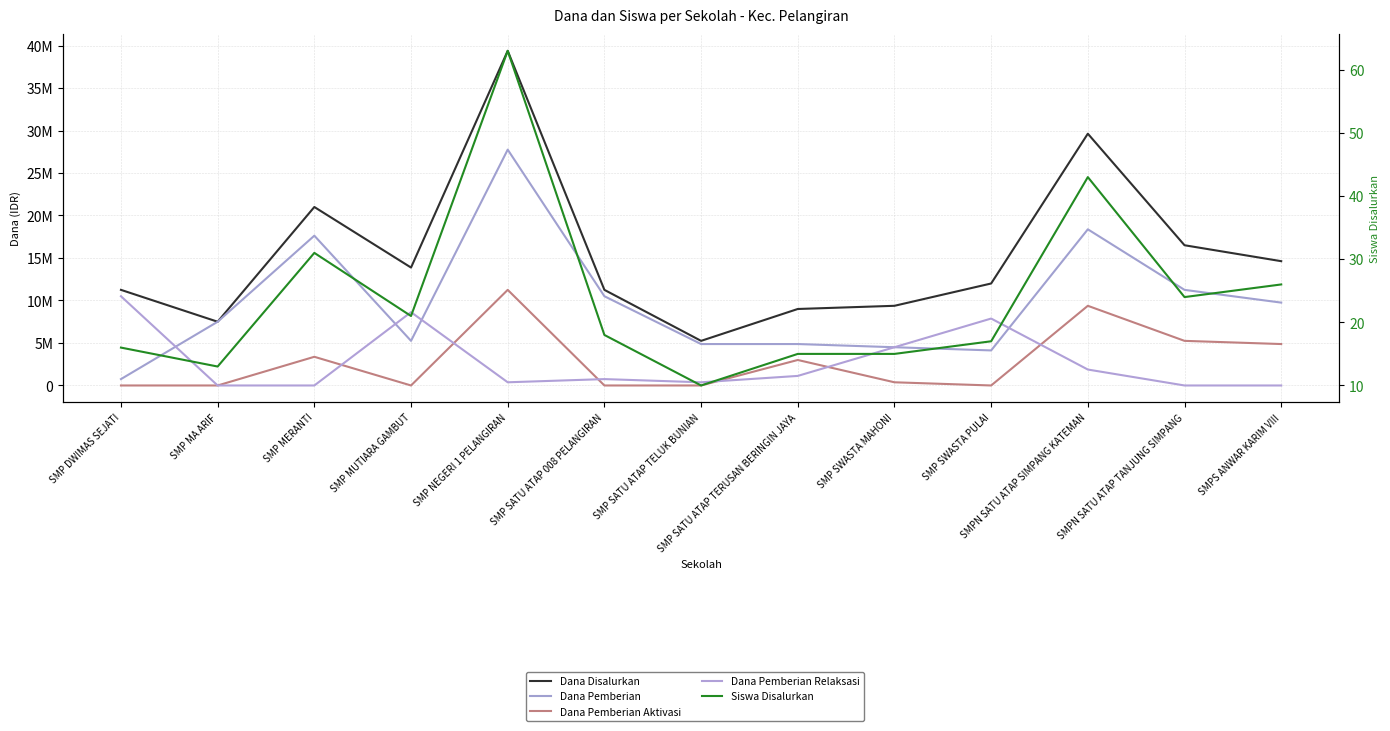

Which series has the largest total across all categories?

Dana Disalurkan